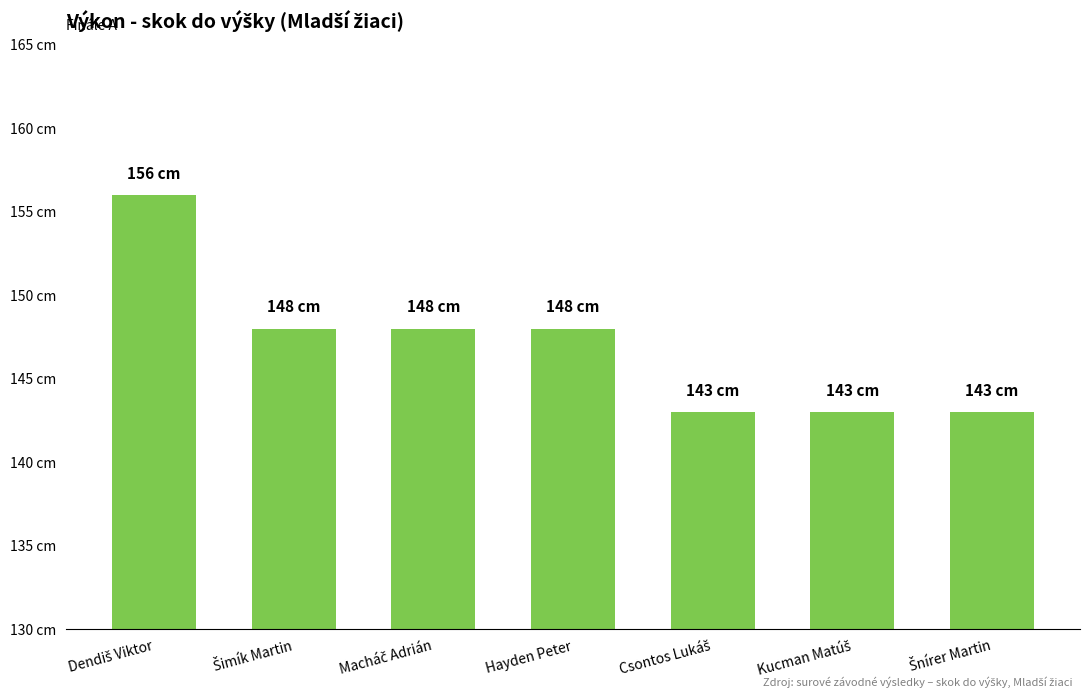

What position from the left is Šnírer Martin?

7